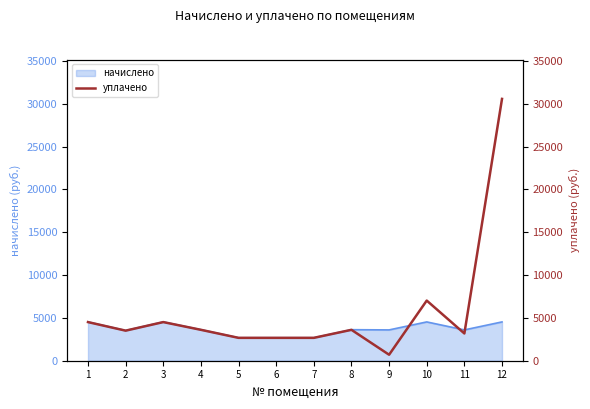

Does the chart have visible grid lines?

No